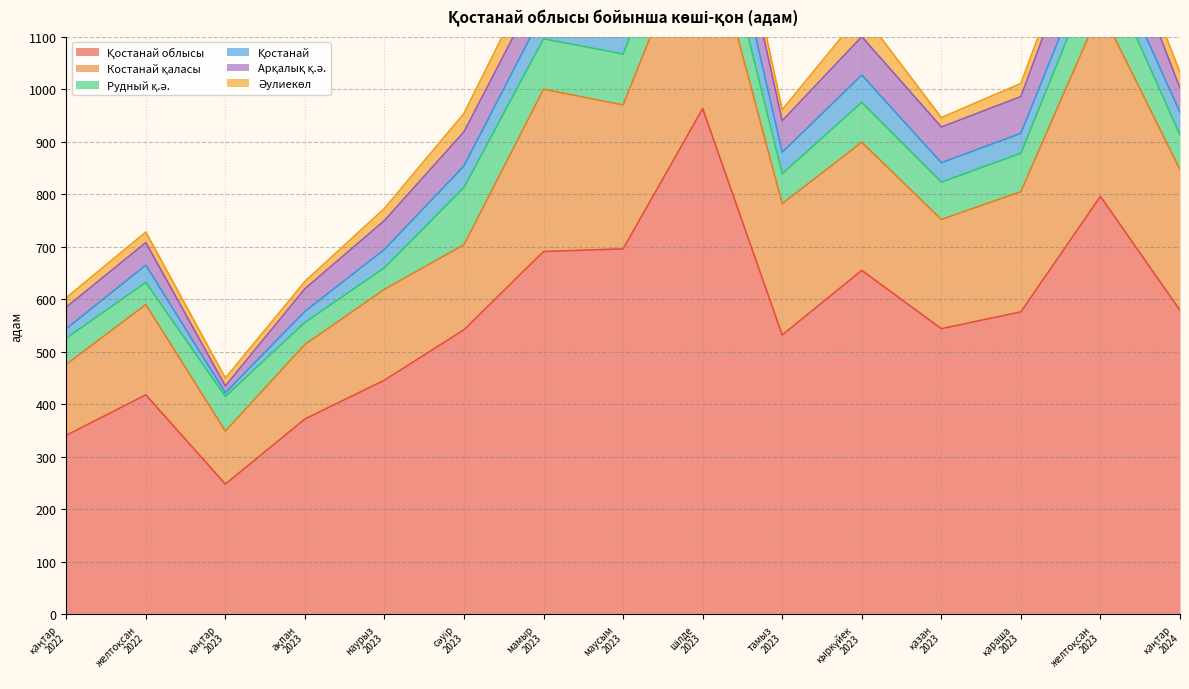

Which has a higher value, қаңтар
2023 or маусым
2023?

маусым
2023